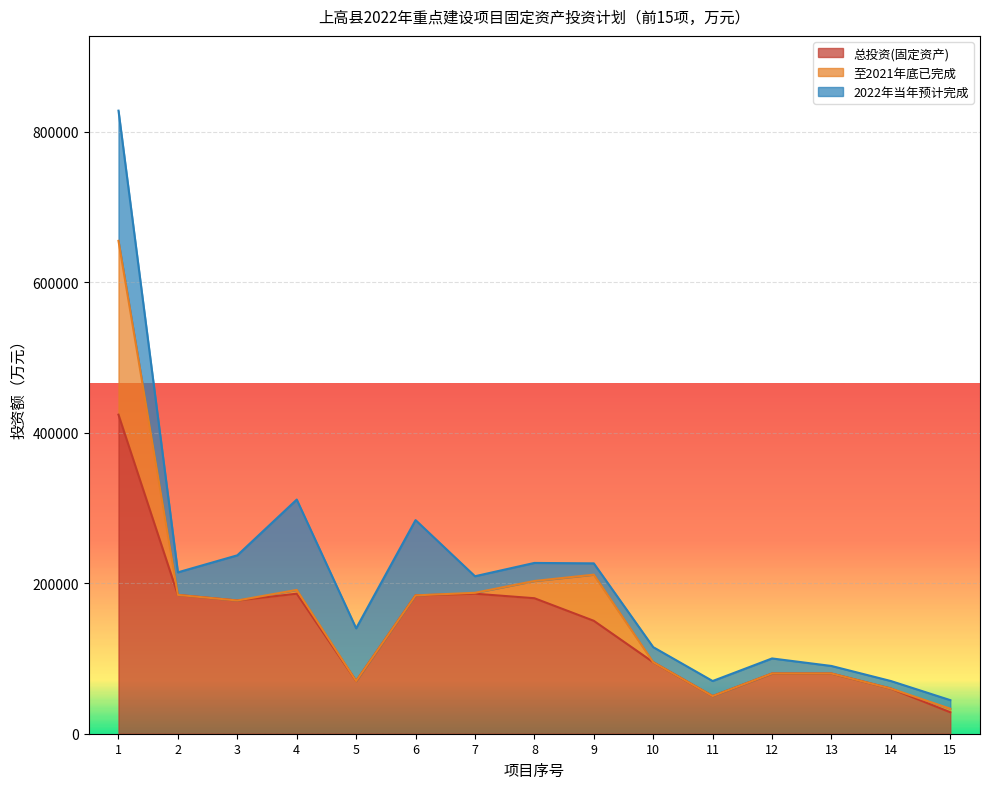

True or false: 2022年当年预计完成 has a value of 120000 at 4.

True